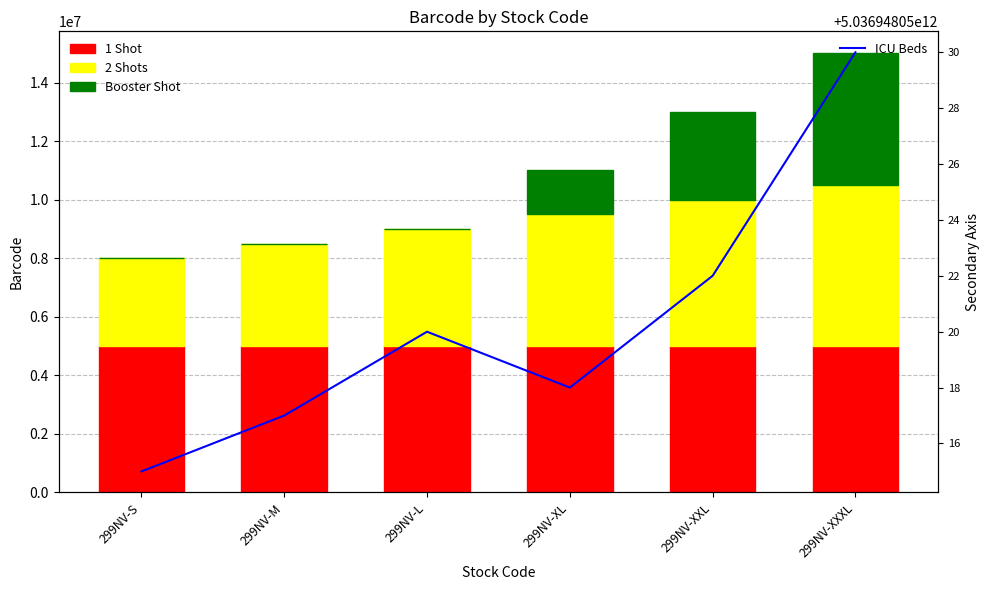

Rank the series by their maximum value, from highest to lowest.

ICU Beds, 2 Shots, 1 Shot, Booster Shot